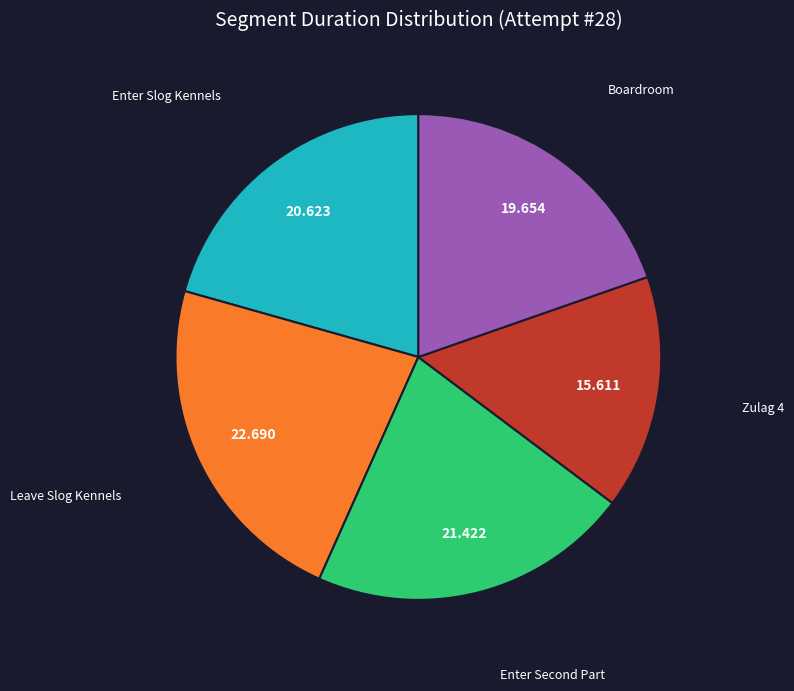

Does any single category account for the majority?

No